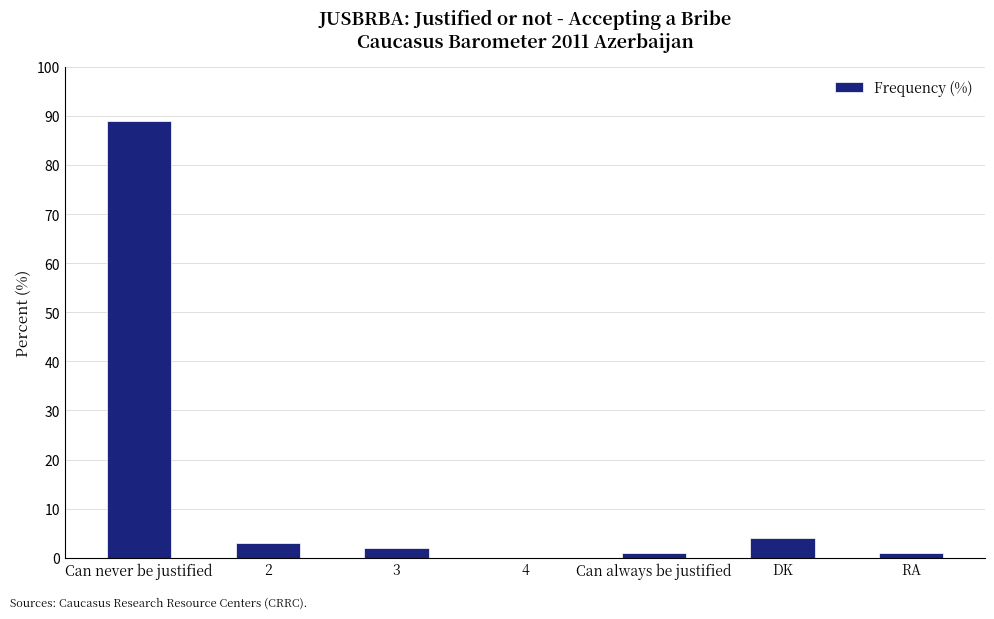

The value at 3 is 2. True or false?

True